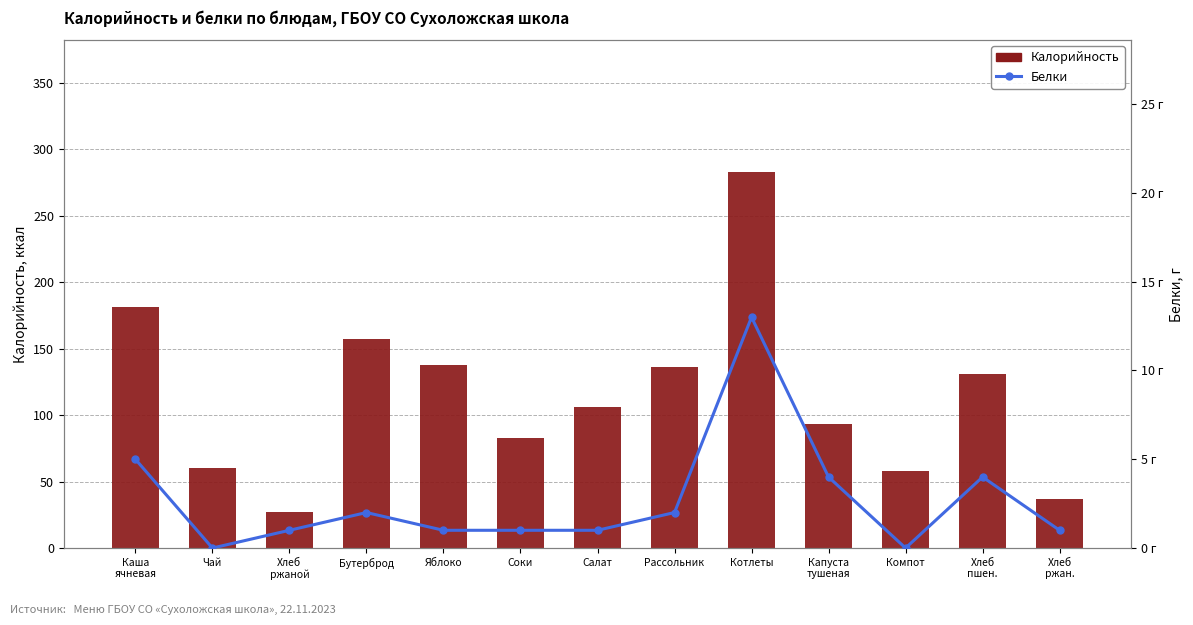

How many data points does each series have?

13